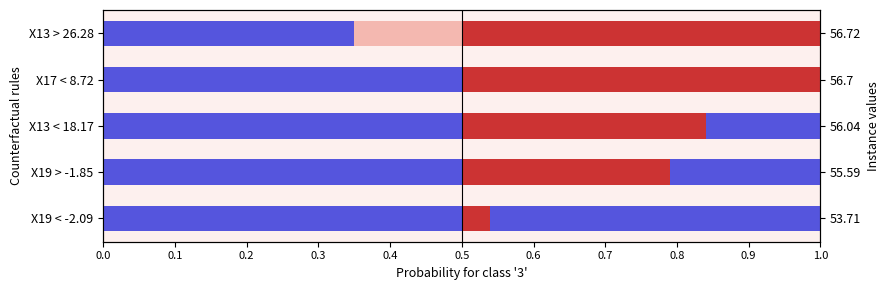

What is the value of the Instance (red) bar at the 3rd from the left?

0.8